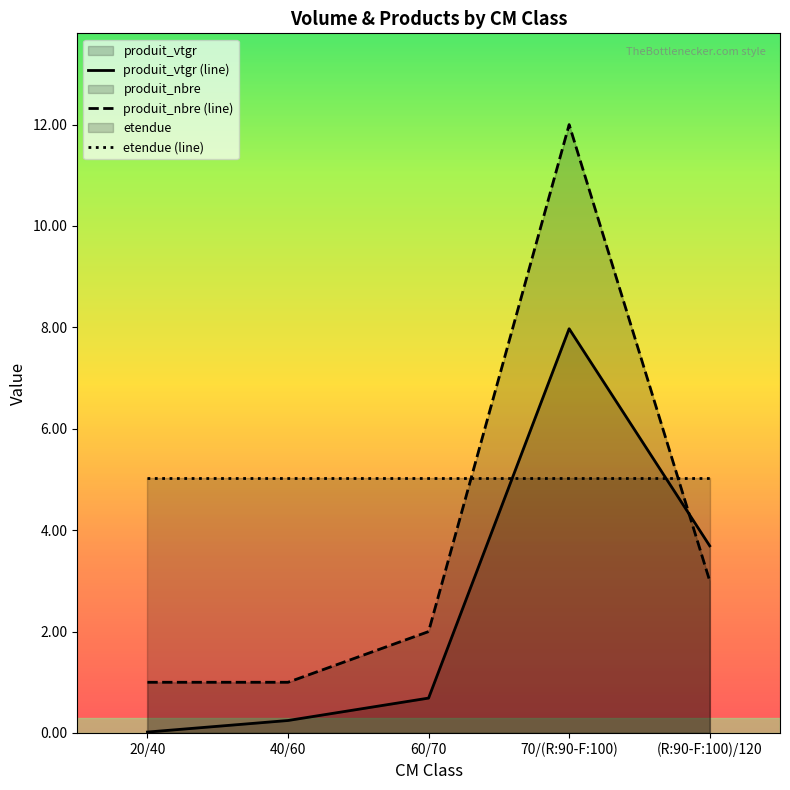

Which category has the lowest value across all series?

20/40